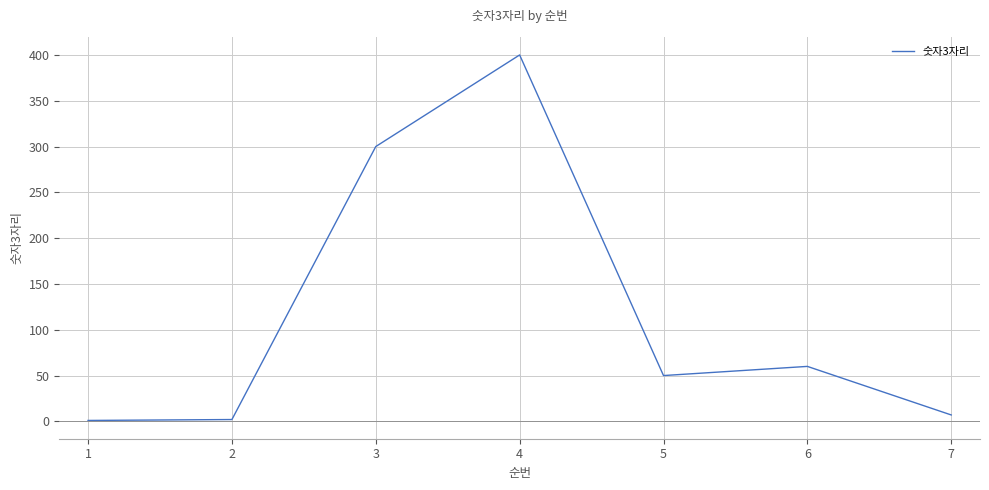

How many interior local peaks (higher than both neighbors) does the data have?

2